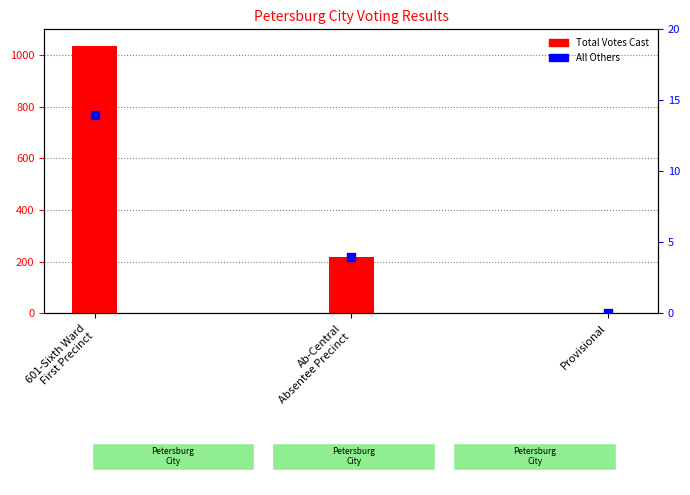

Which series has the largest total across all categories?

Total Votes Cast